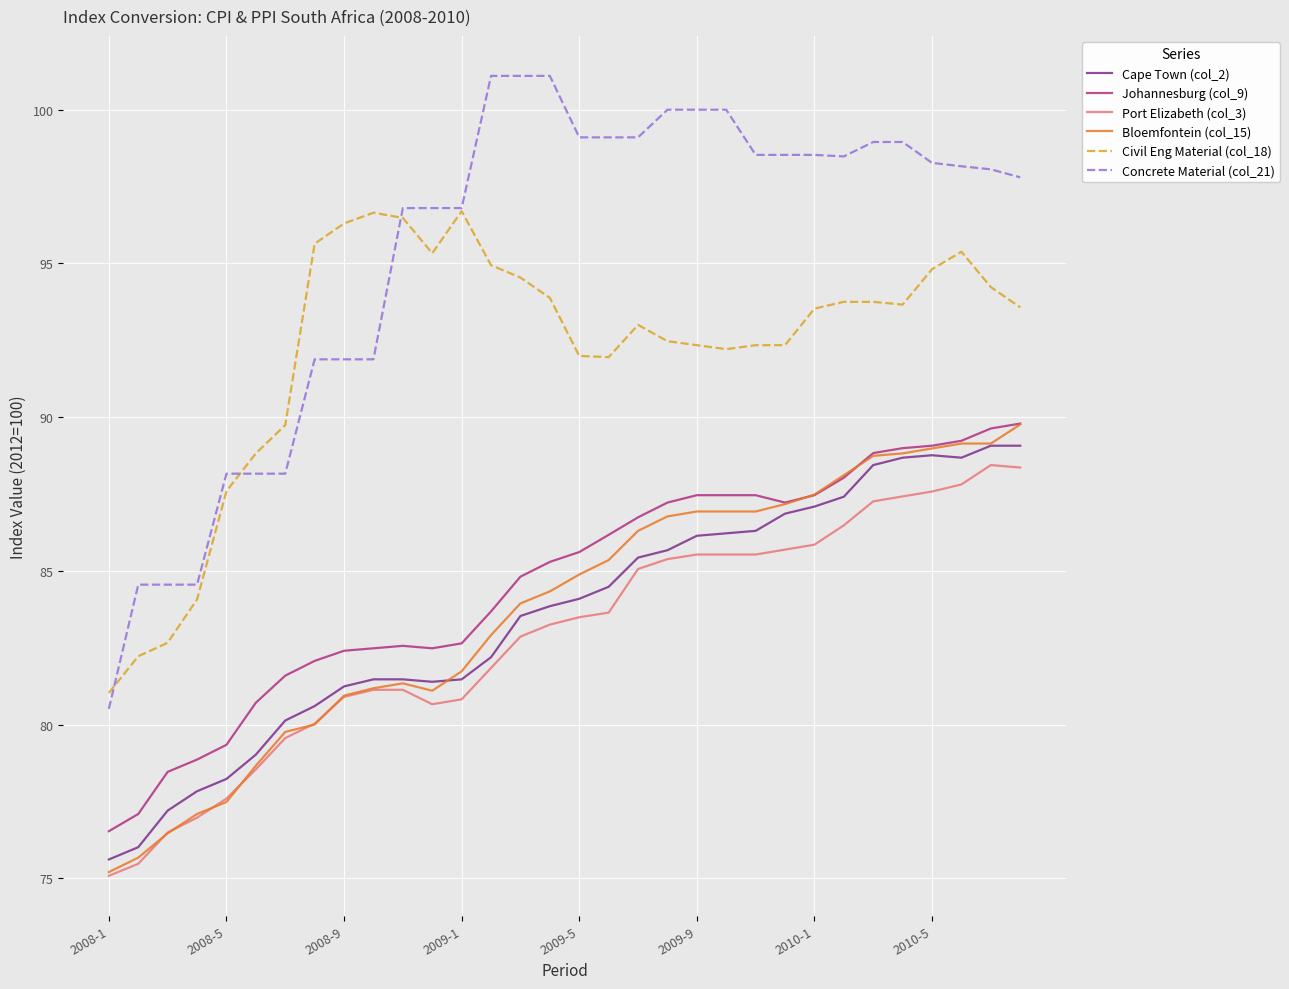

How many series are shown in this chart?

6